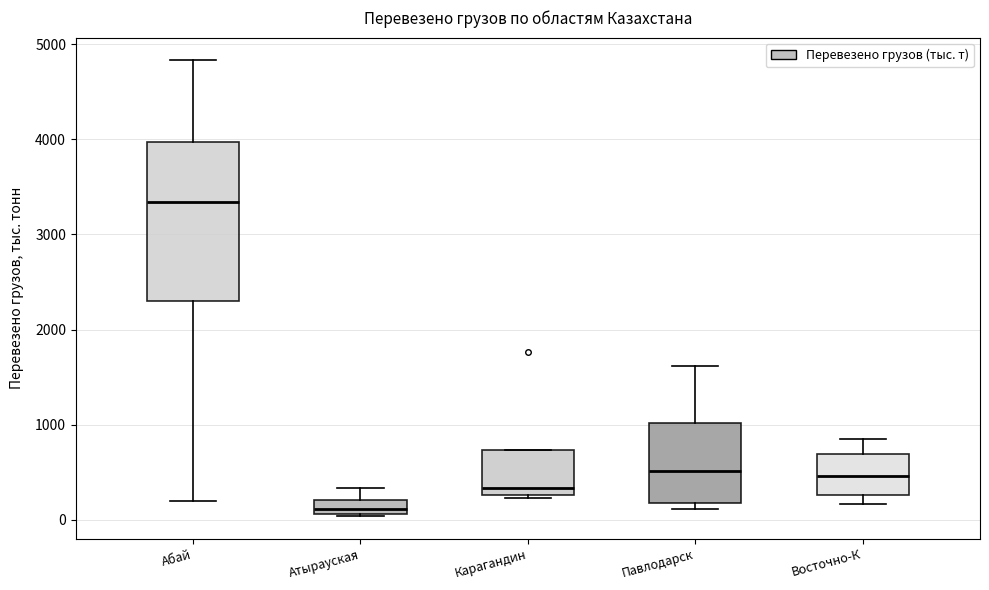

Which box's median line is the highest?

Абай